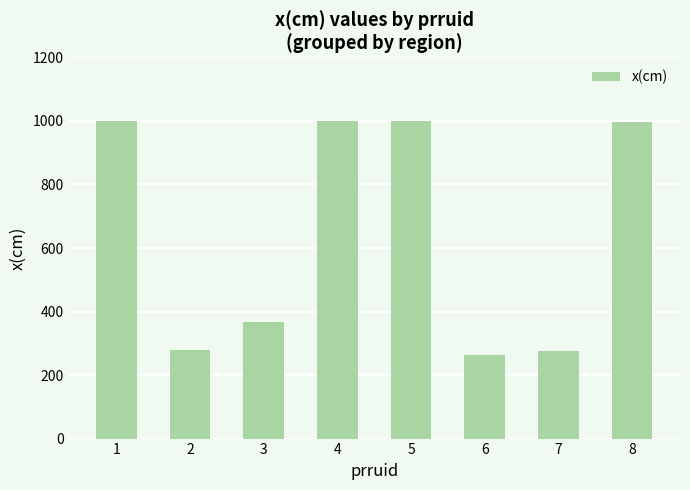

What is the difference between the maximum and minimum values?

736